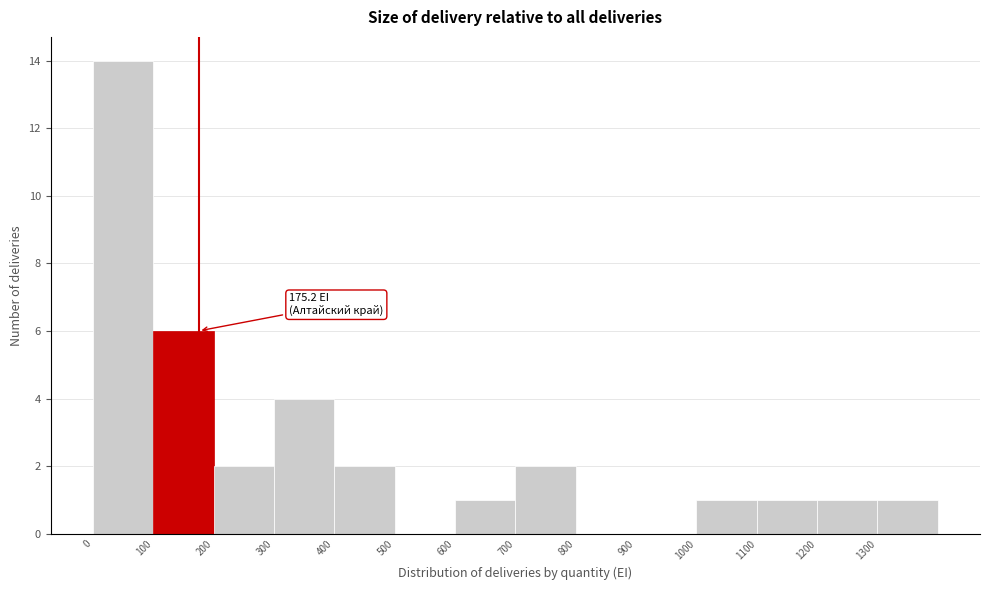

Which range on the x-axis has the tallest bar?

0 to 100